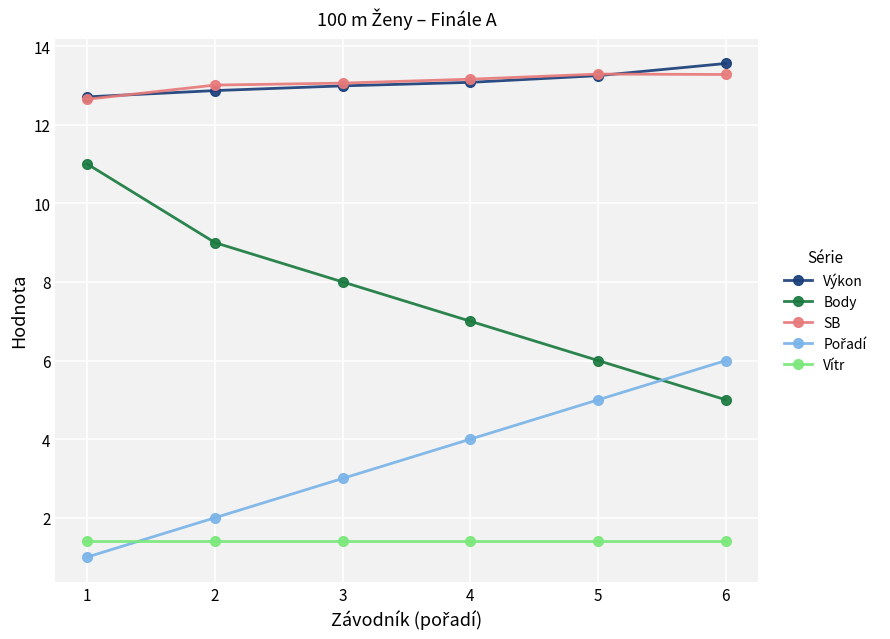

What is the total value across all series at 1?

38.8